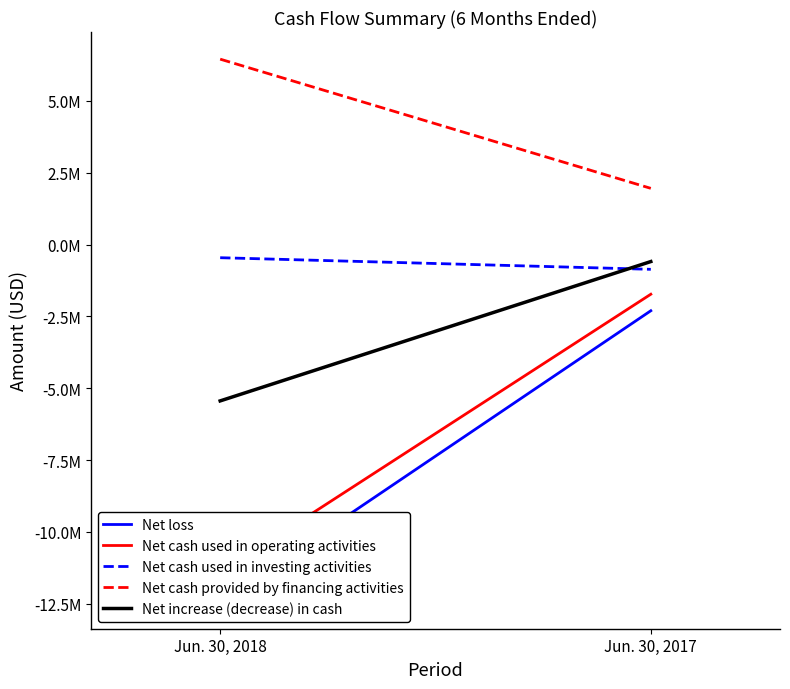

How many Net cash provided by financing activities values are between 1957280 and 6453520?

2